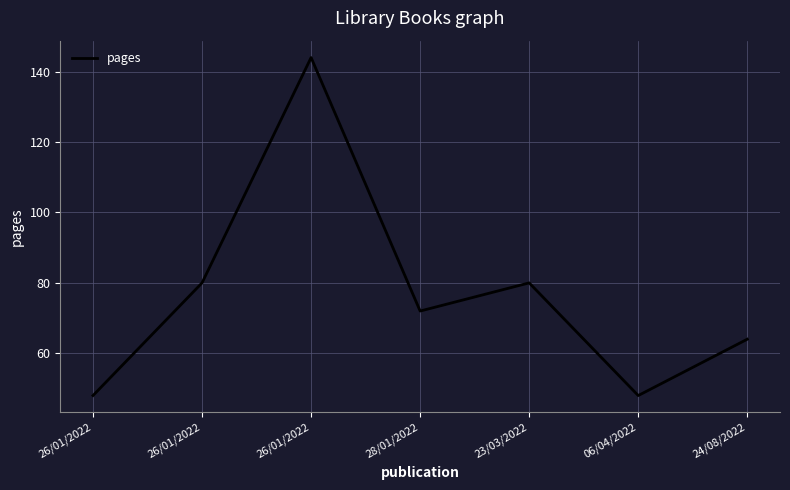

Reading left to right, extract all data points from this chart.

48	80	144	72	80	48	64